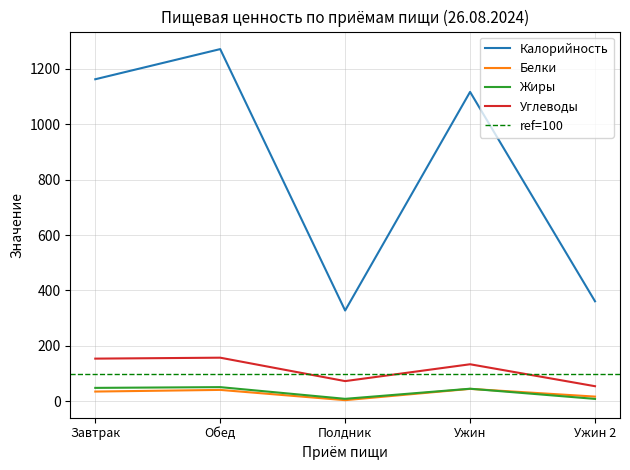

Rank the series at Завтрак from highest to lowest value.

Калорийность, Углеводы, Жиры, Белки